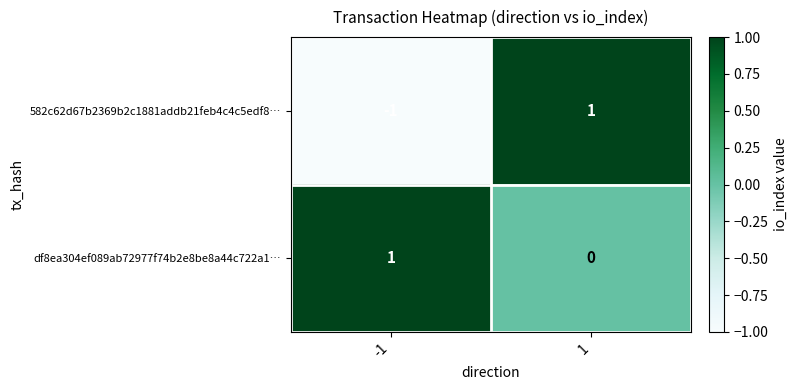

Is it true that 582c62d67b2369b2c1881addb21feb4c4c5edf8… equals -1 at -1?

True